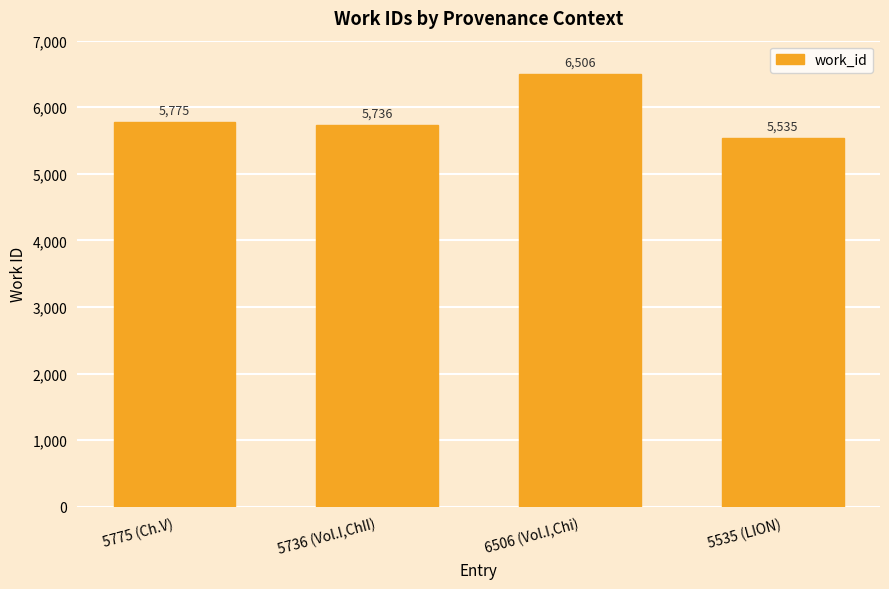

Does the chart contain any negative values?

No